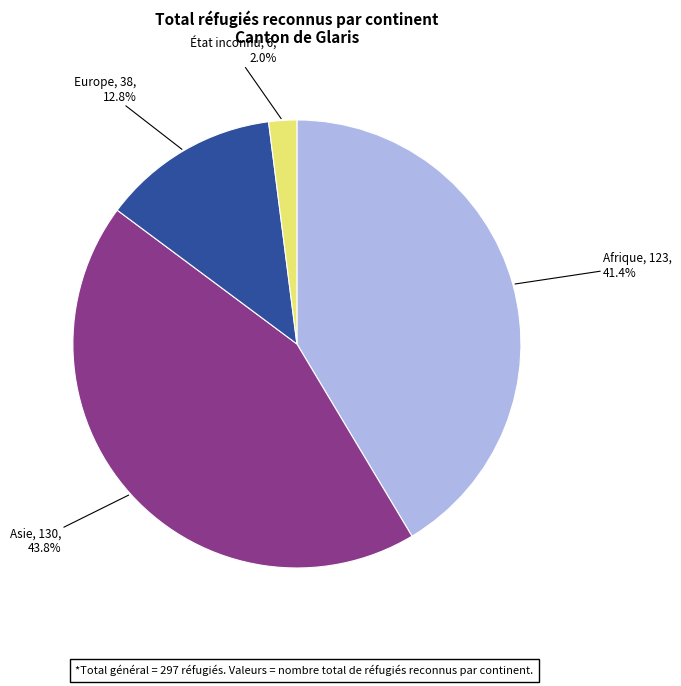

Does Asie represent more than half of the total?

No